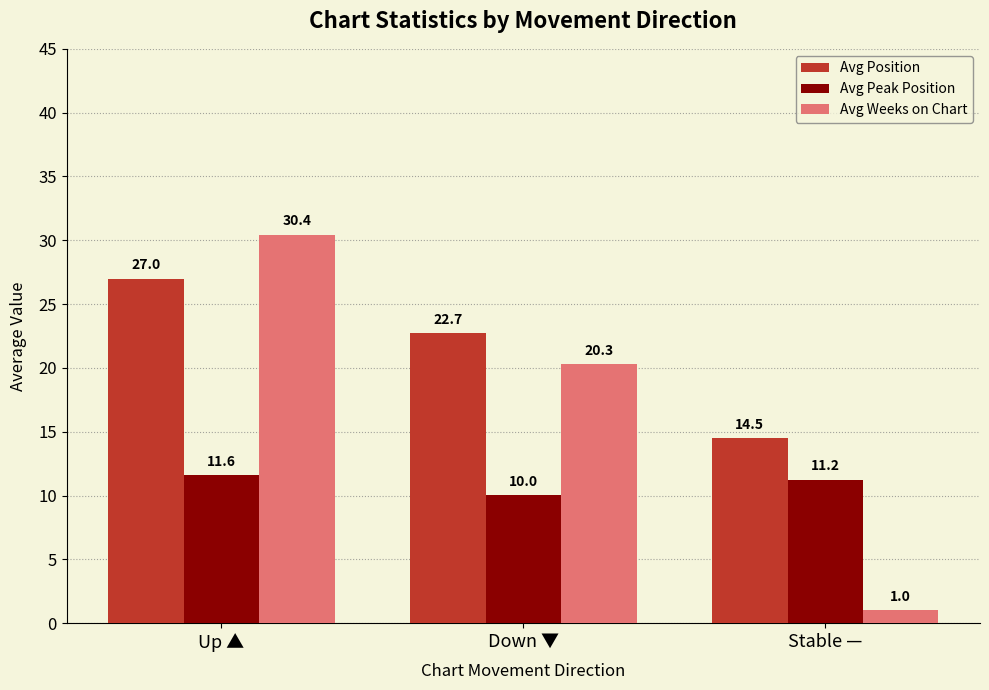

Is the value of Avg Peak Position at Up ▲ greater than the value of Avg Position at Up ▲?

No